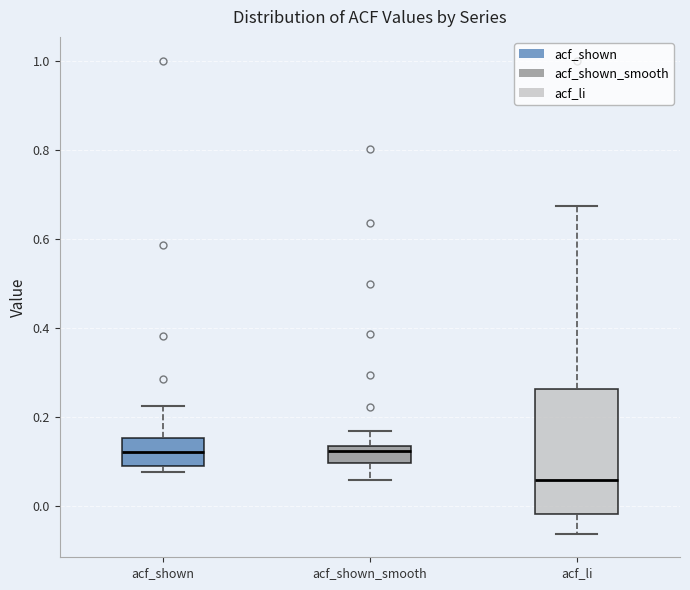

Comparing the boxes themselves (not the whiskers), which one is the tallest?

acf_li